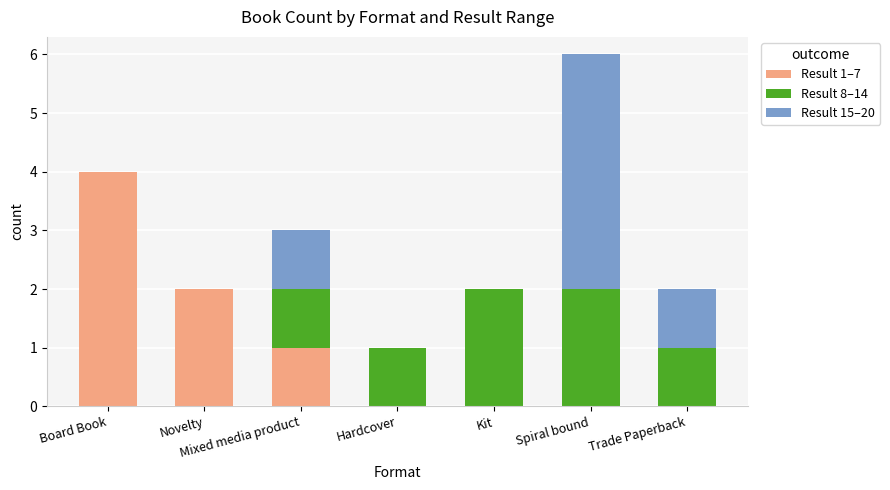

The value of Result 1–7 at Trade Paperback is 2. True or false?

False